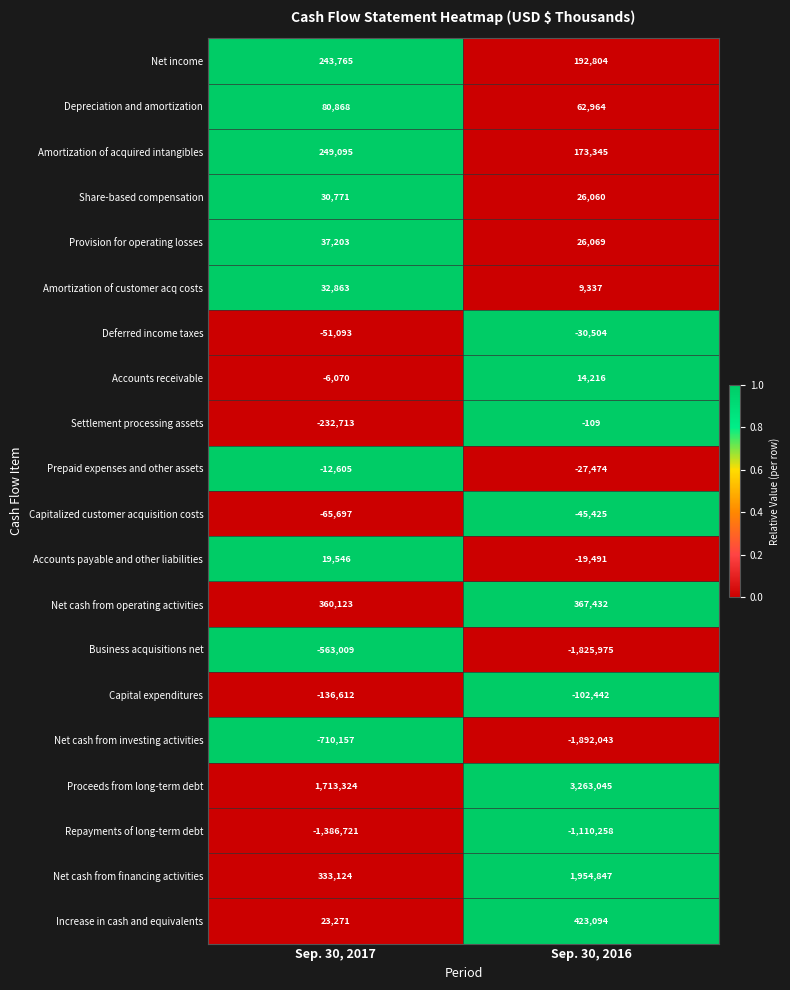

Count the number of categories in the chart.

2